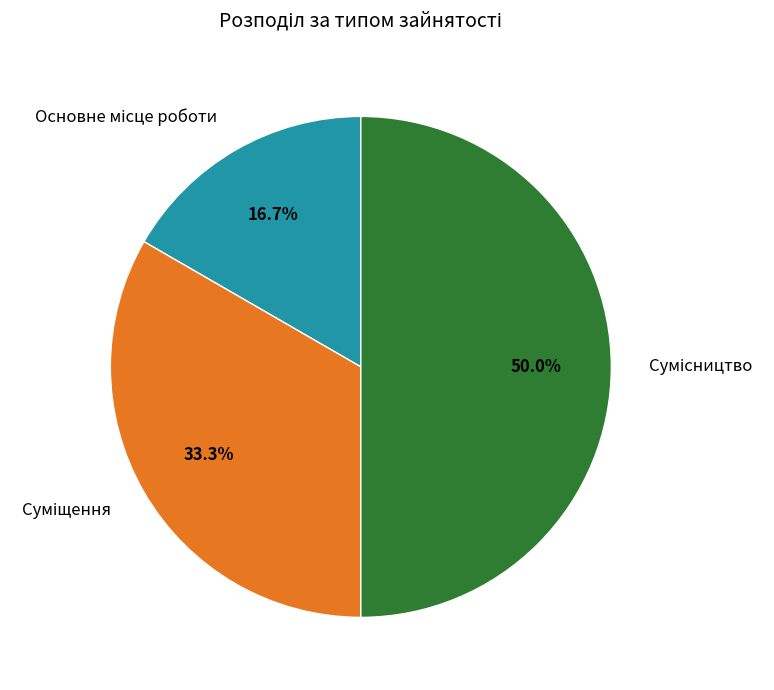

How many slices are in this pie chart?

3